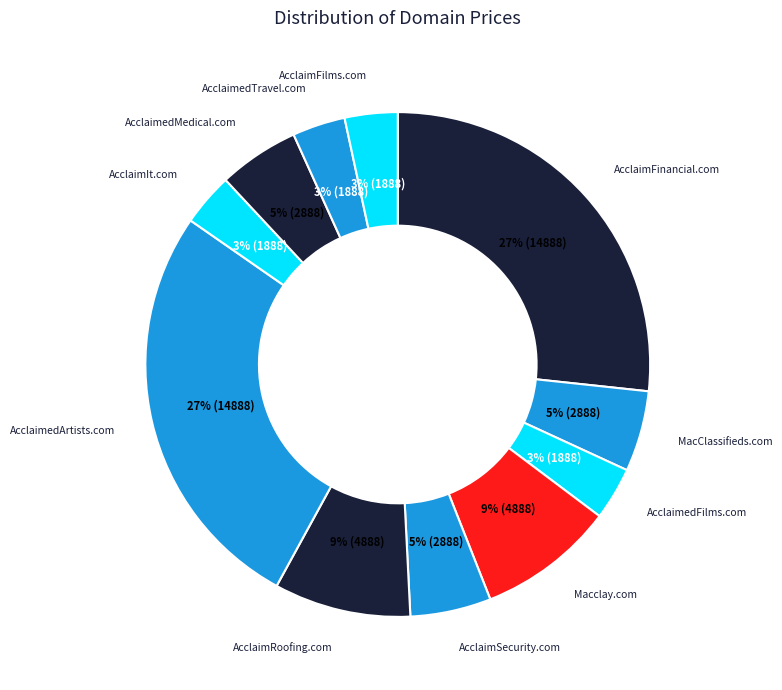

How many segments does this pie chart have?

11